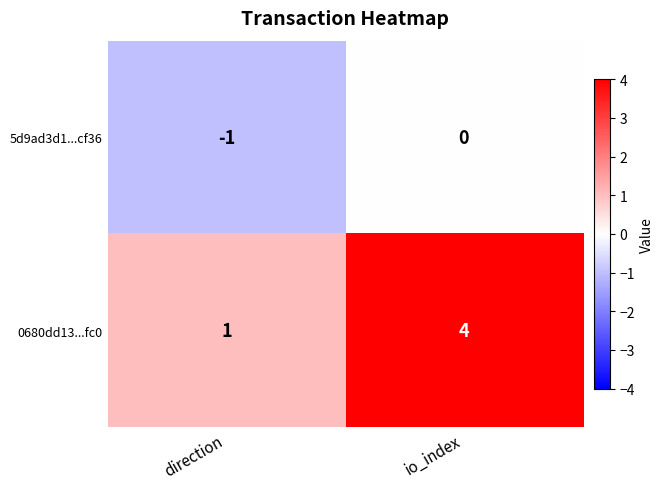

Rank the categories by 5d9ad3d1...cf36 value from highest to lowest.

io_index, direction